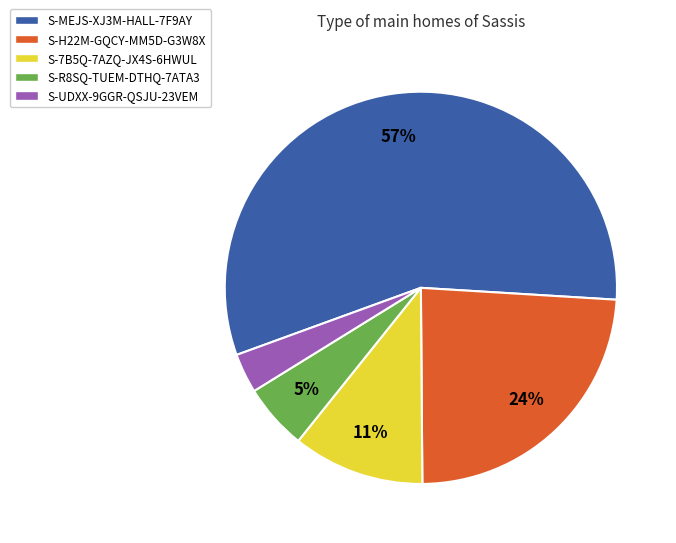

Is S-MEJS-XJ3M-HALL-7F9AY the majority of the pie?

Yes